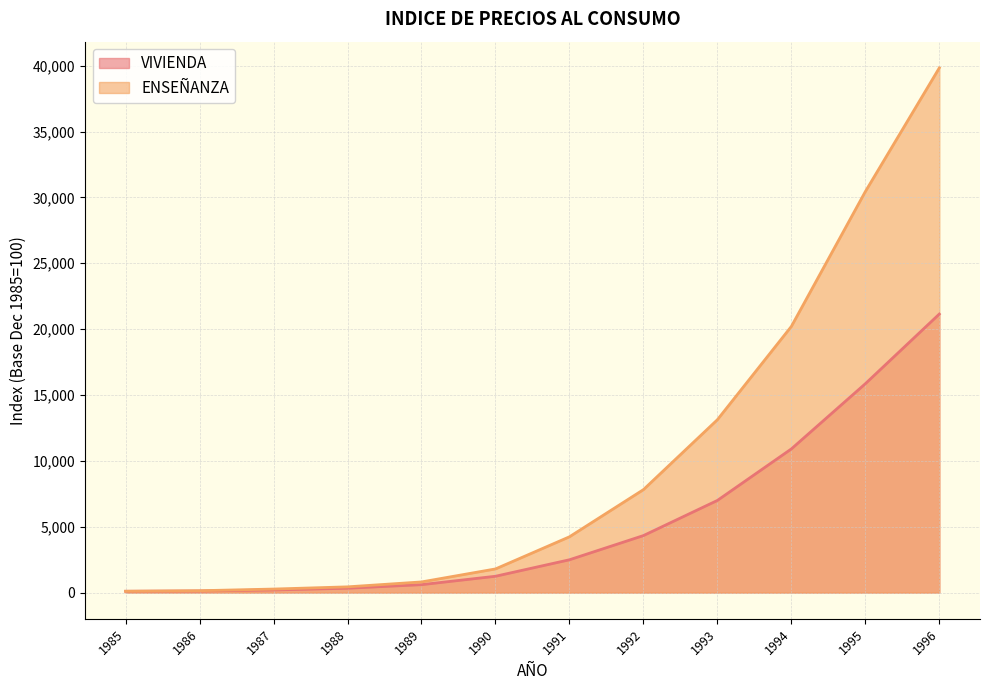

How many data points does each series have?

12